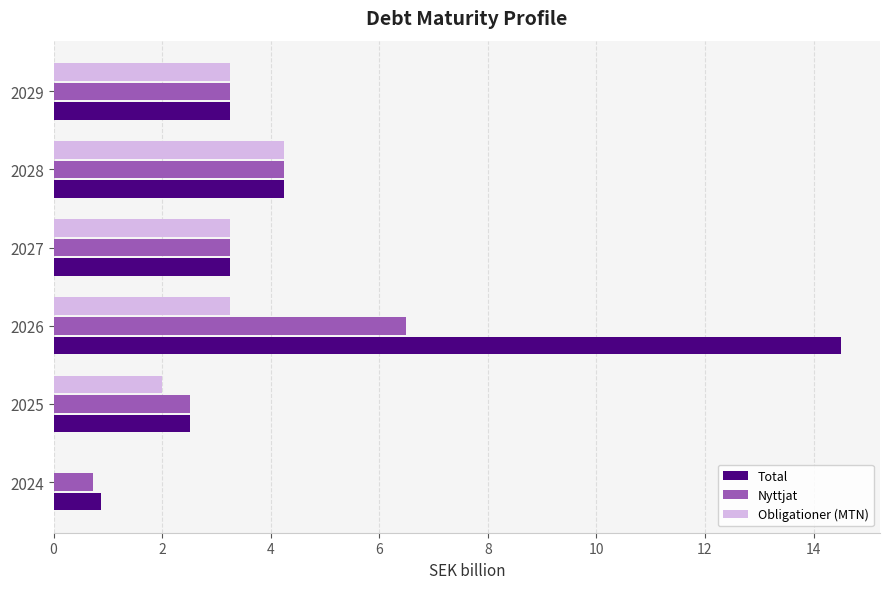

Count the number of categories in the chart.

6